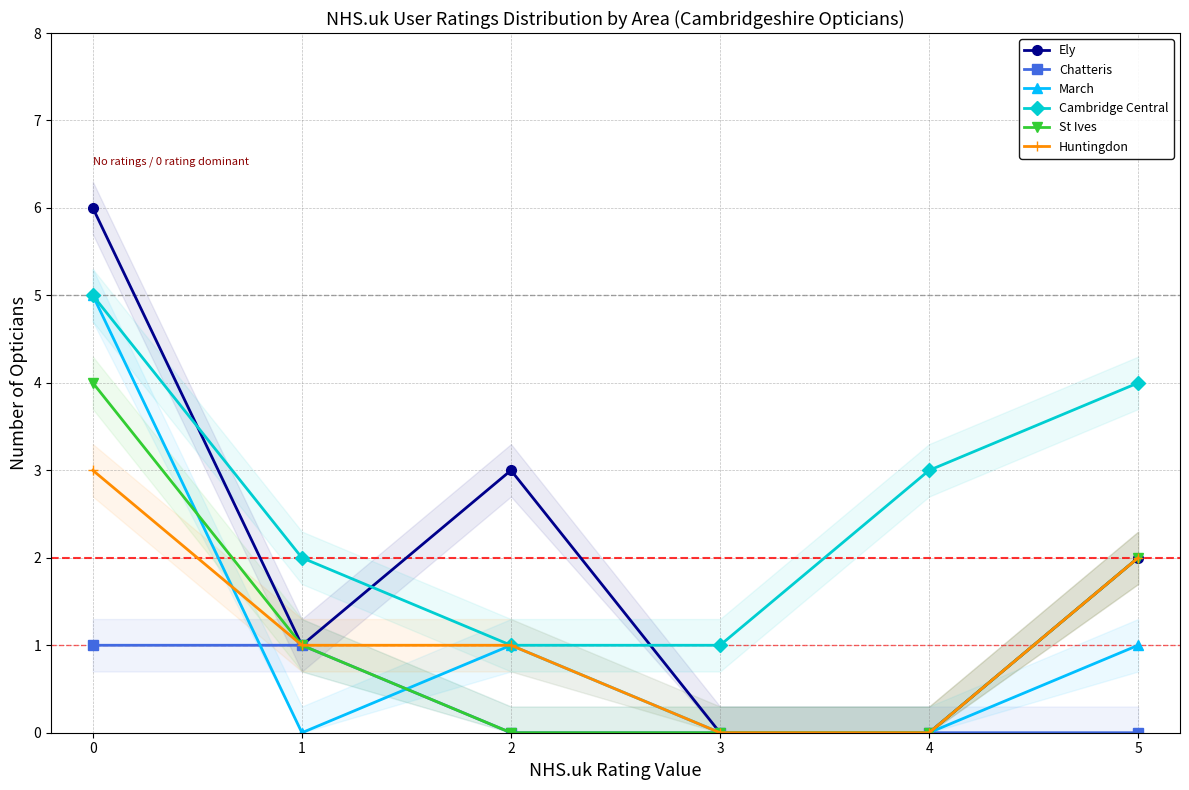

At which category does the chart reach its minimum across all series?

3